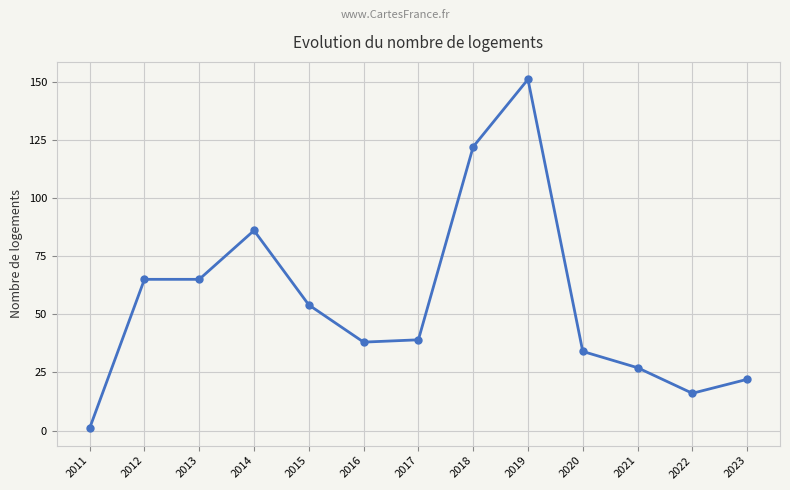

Which category has the highest value across all series?

2019